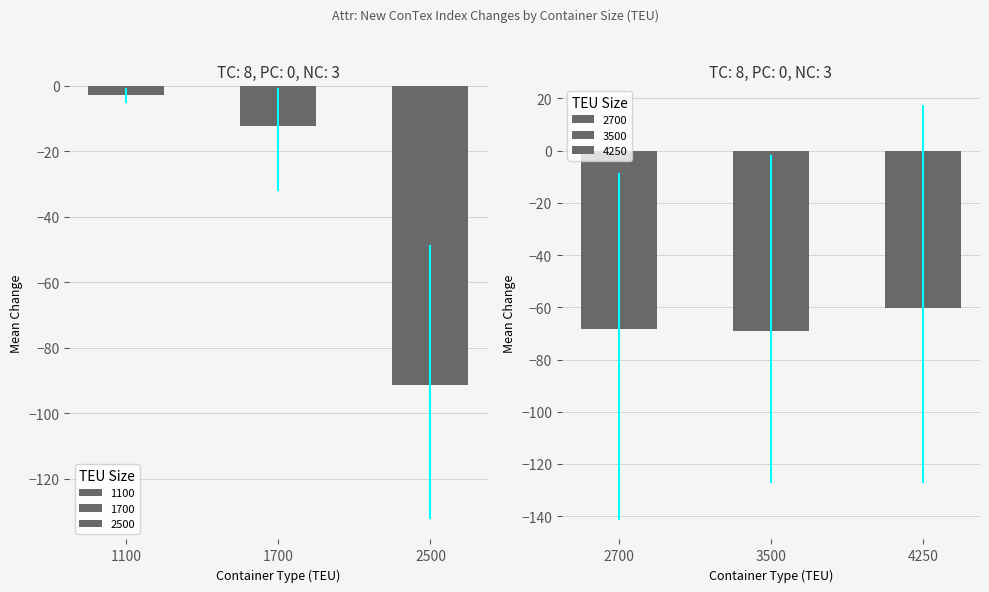

What is the greatest value displayed?

17